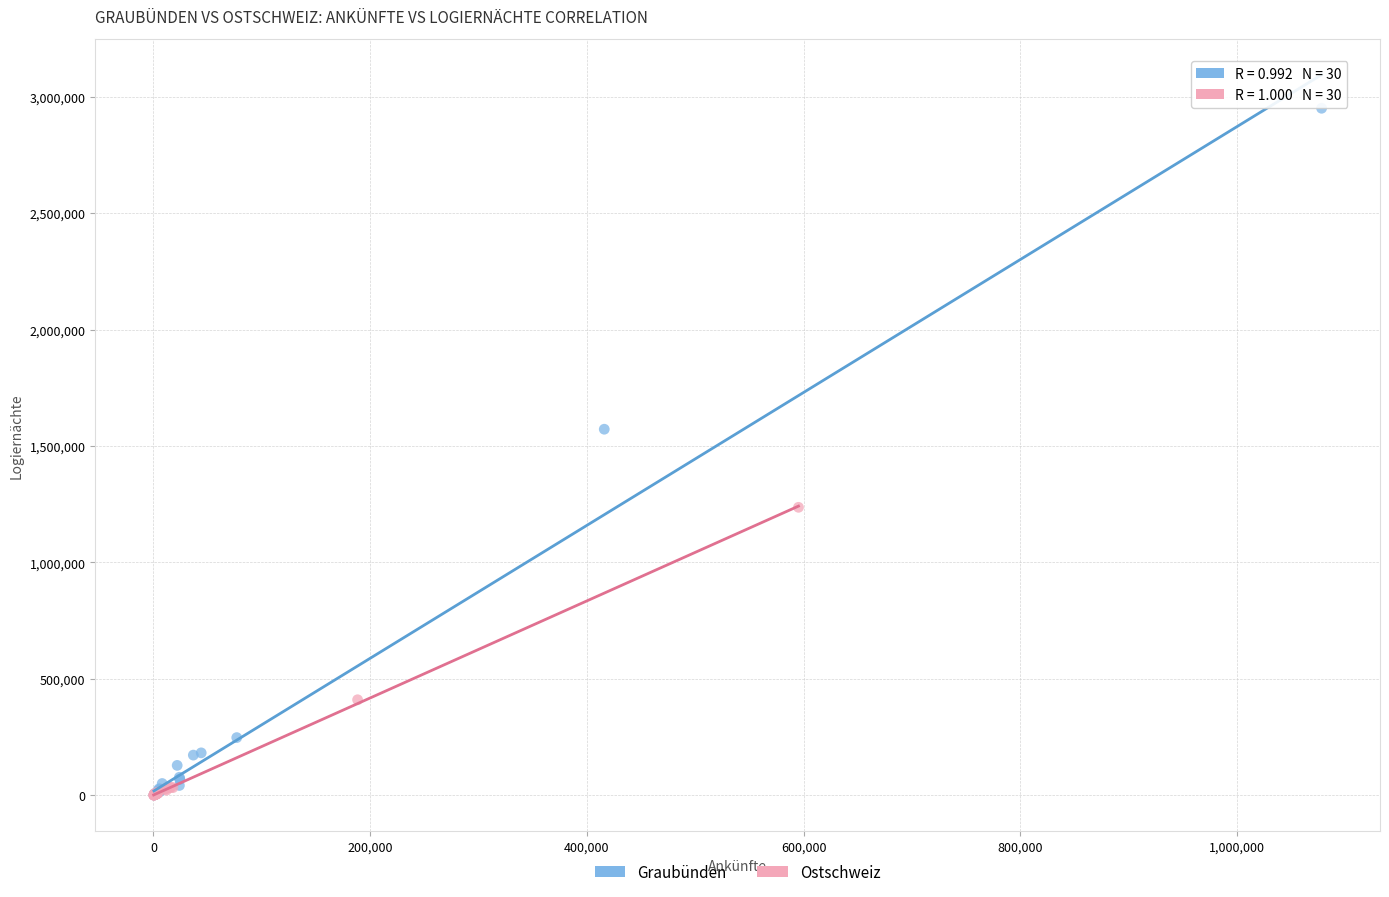

Which series has the largest Y range (max minus min)?

Graubünden